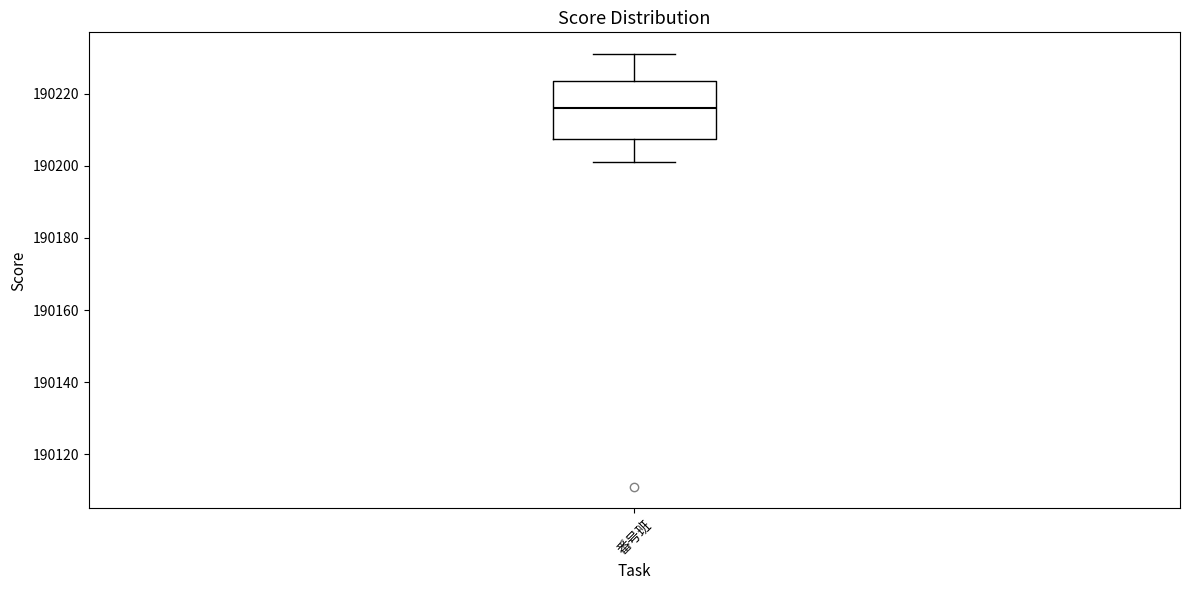

Where does the lower whisker of the box for 番号班 end on the y-axis? The values are not printed on the chart, so give them approximately, as read against the axis.

190202